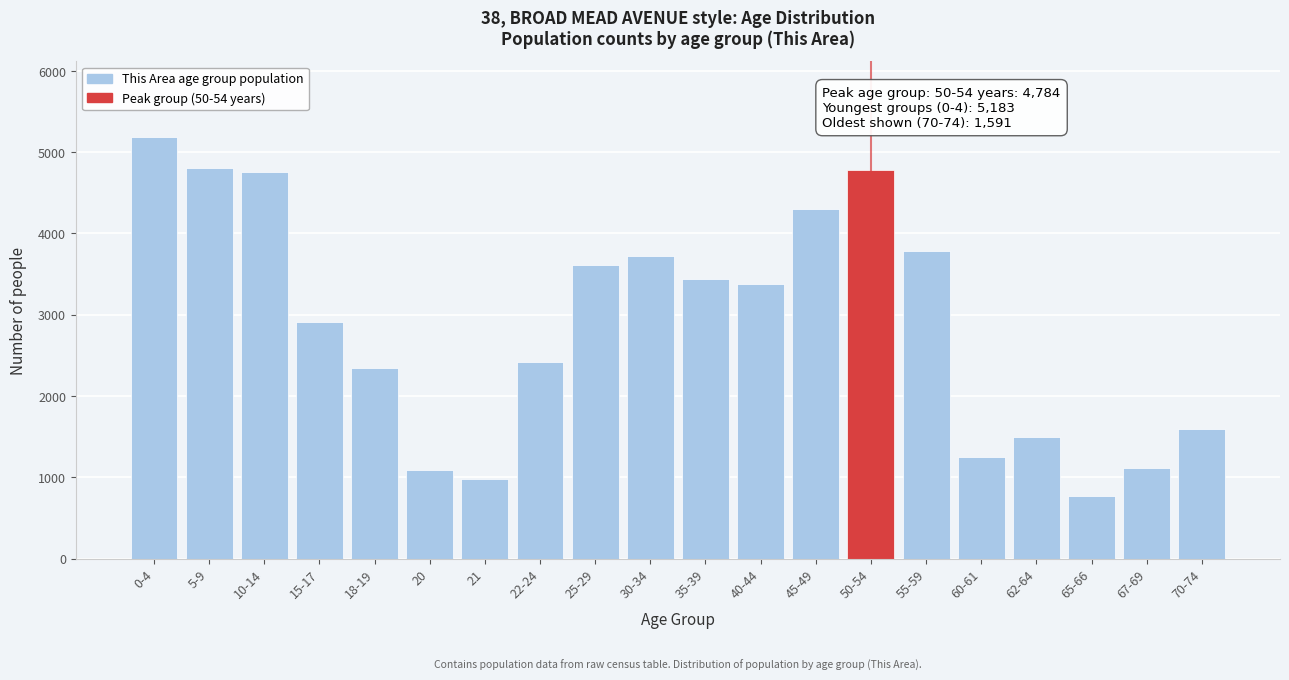

Where is the data nearest to the value 2976?

15-17